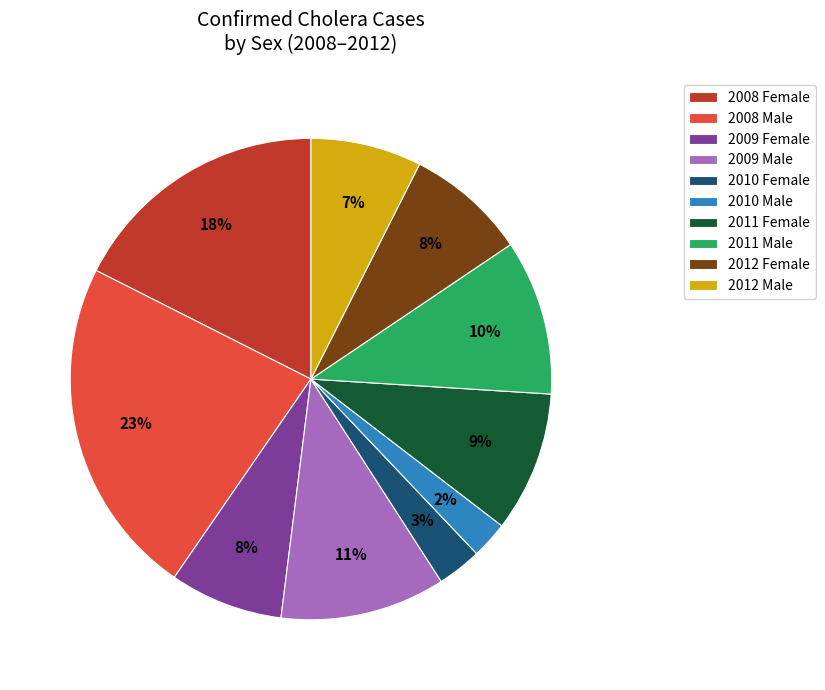

What percentage is the 2011 Male slice, to the nearest percent?

10%